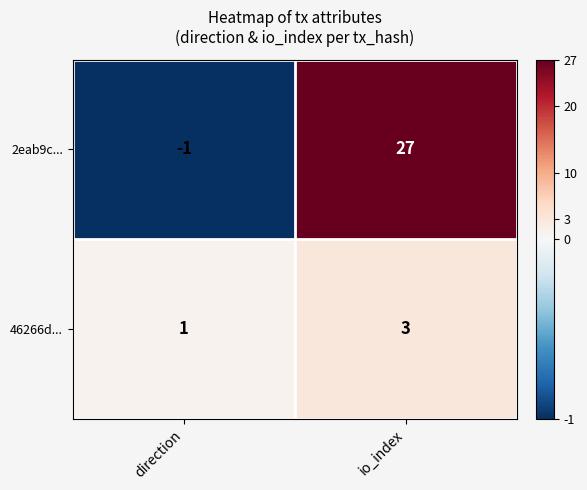

Reading left to right, what are all the values shown in this chart?

2eab9c...: -1	27
46266d...: 1	3